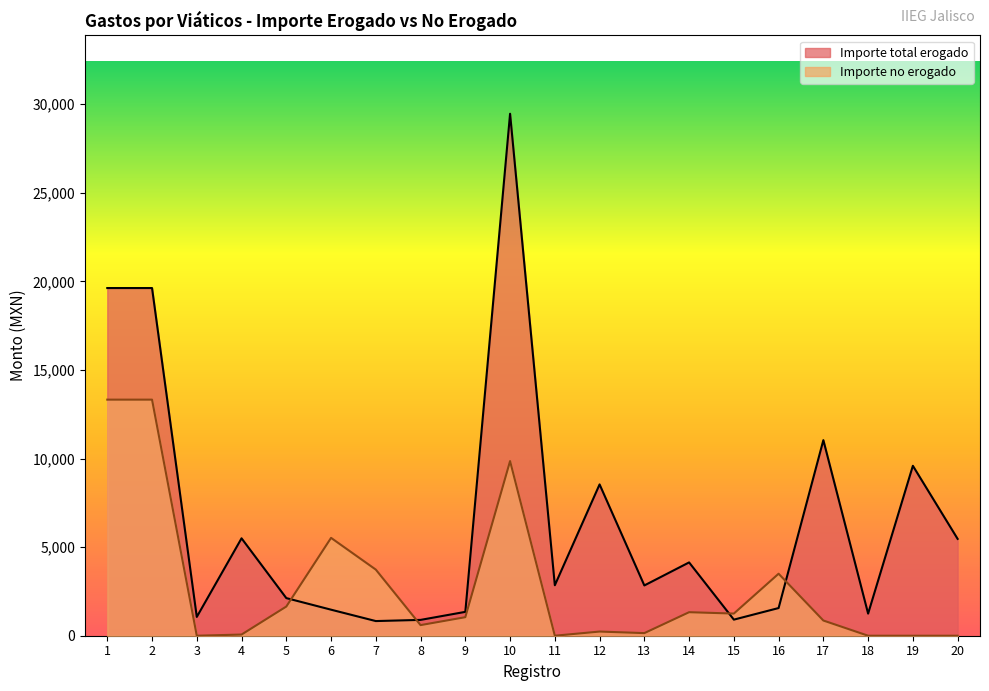

How many series are shown in this chart?

2